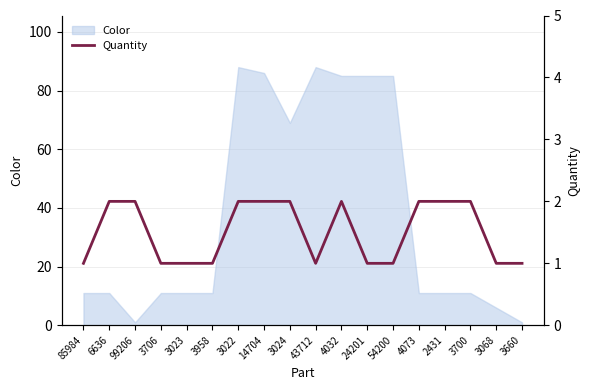

Reading left to right, transcribe all the data shown in this chart.

85984=1	6636=2	99206=2	3706=1	3023=1	3958=1	3022=2	14704=2	3024=2	43712=1	4032=2	24201=1	54200=1	4073=2	2431=2	3700=2	3068=1	3660=1